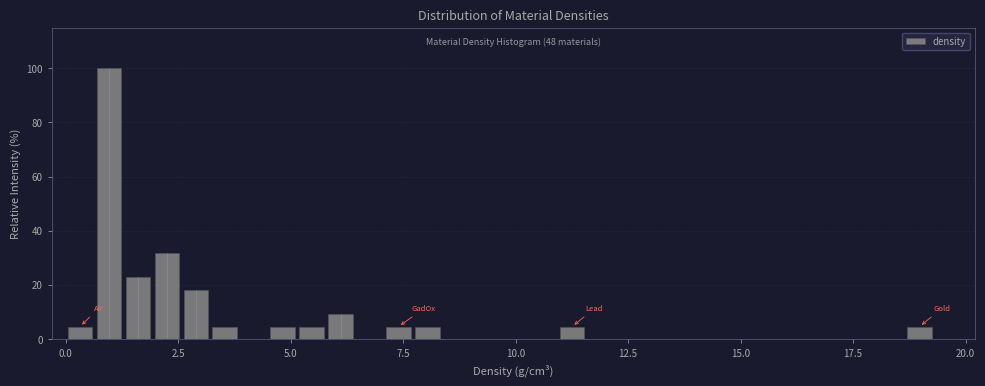

Around what value on the x-axis is the tallest bar? Give the approximate position of its centre, as read against the axis.

1.0